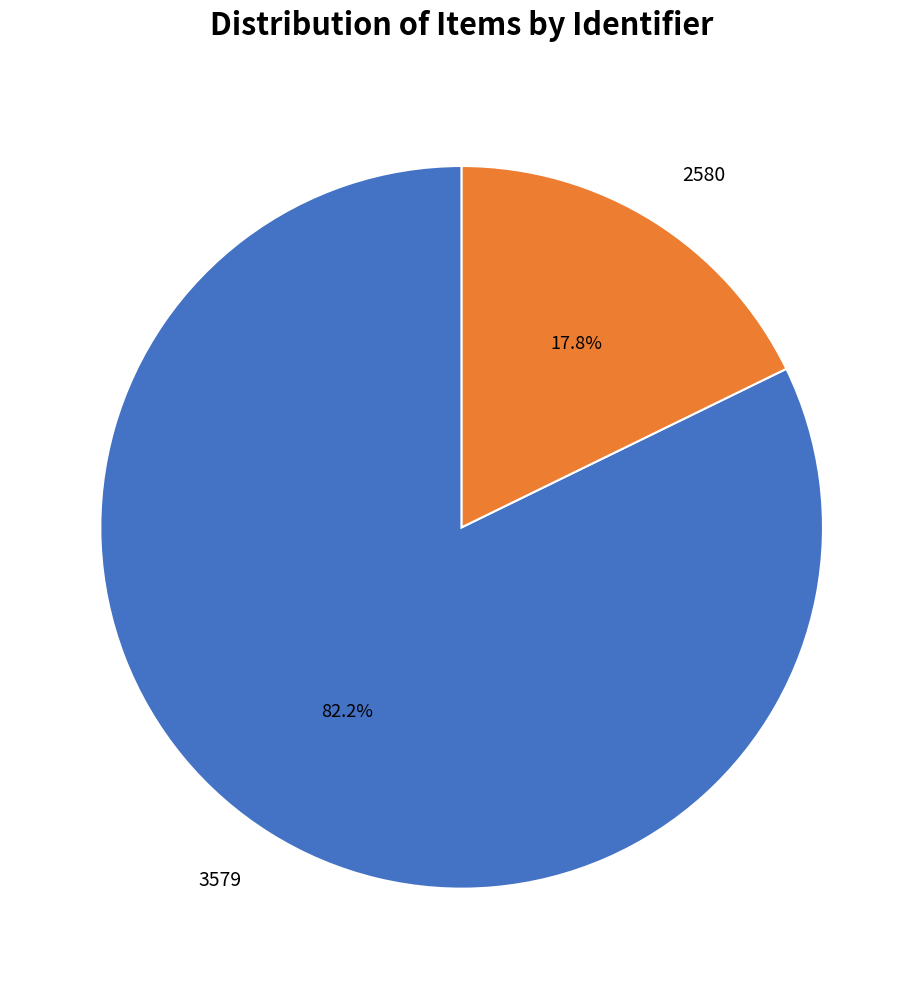

Is 2580 the majority of the pie?

No